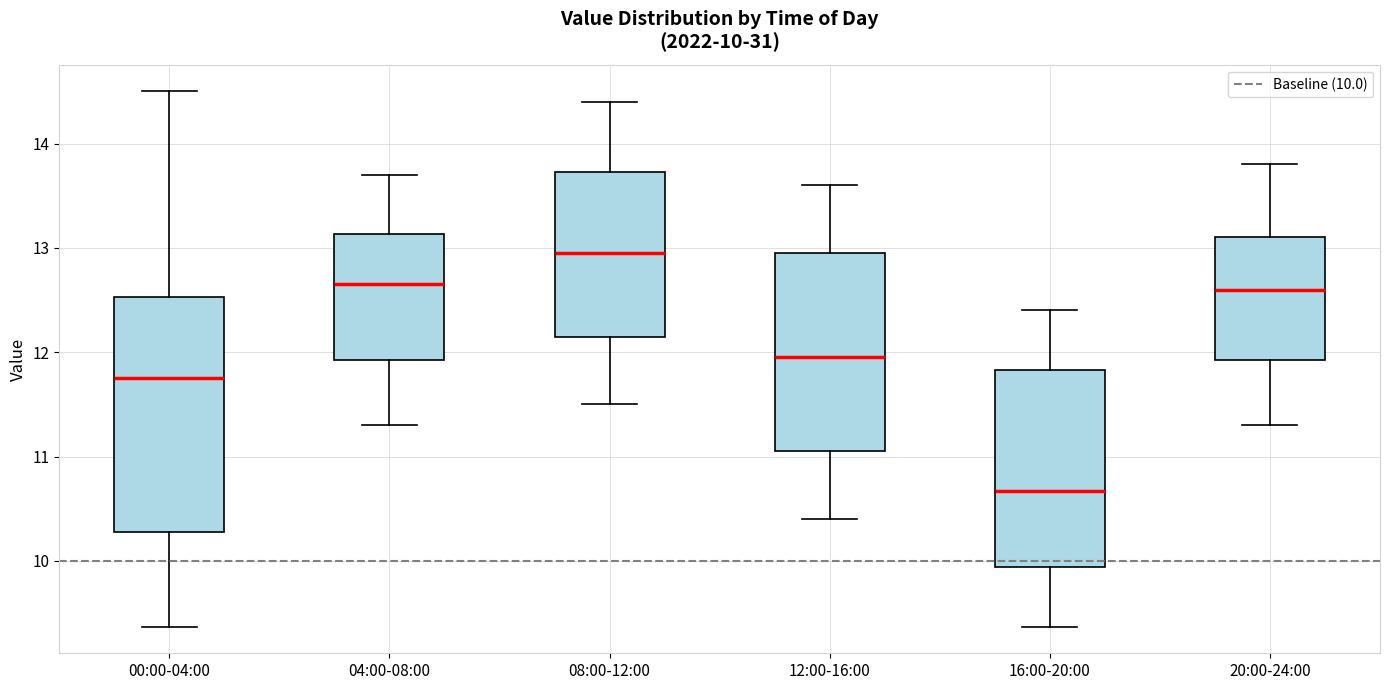

Which box's median line is the highest?

08:00-12:00